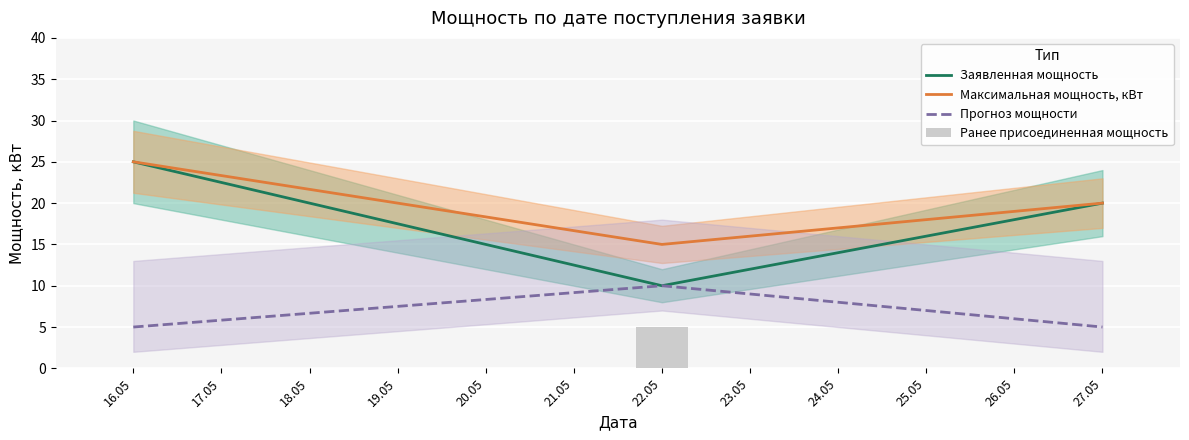

At which label is Заявленная мощность closest to 17?

27.05